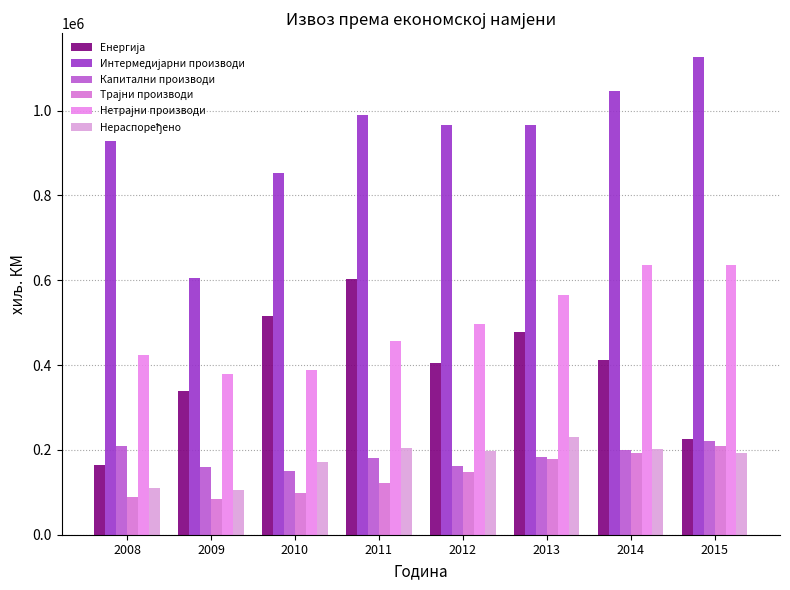

How many groups of bars are there?

8